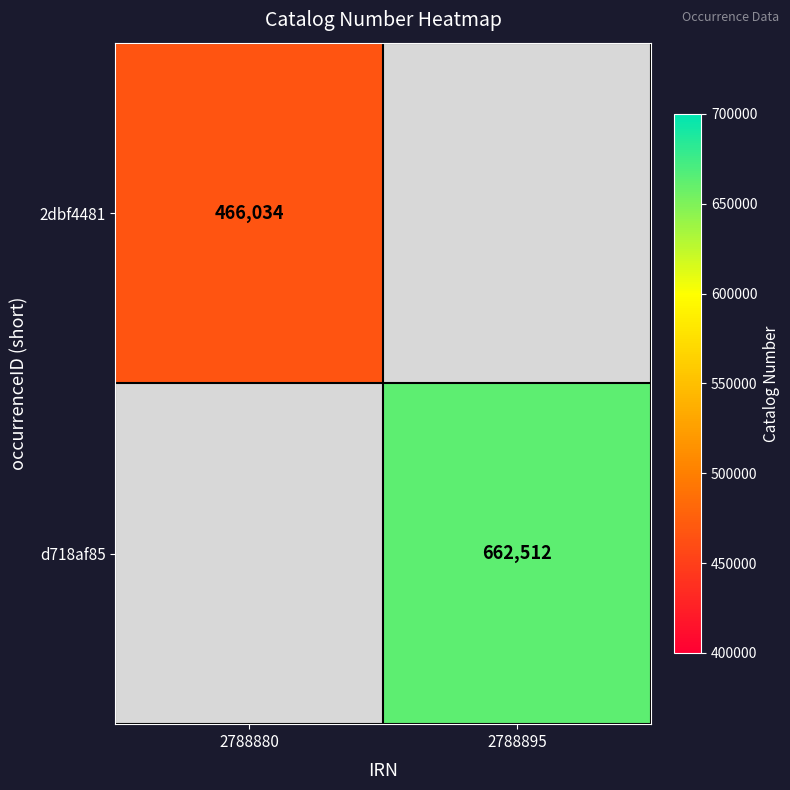

The value of d718af85 at 2788895 is 995467. True or false?

False